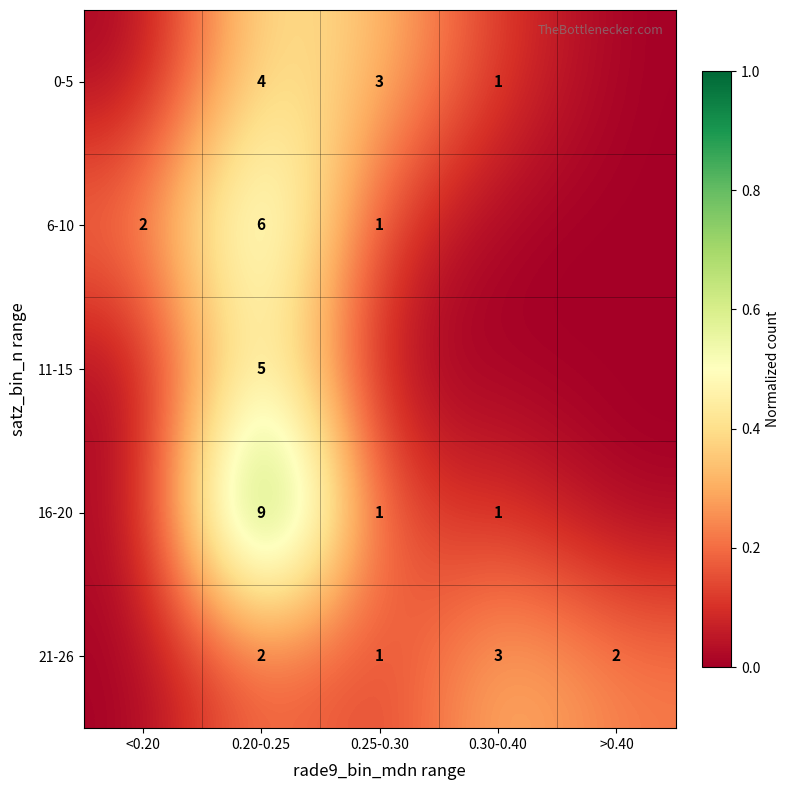

What is the sum of the 6-10 values at <0.20 and 0.20-0.25?

8